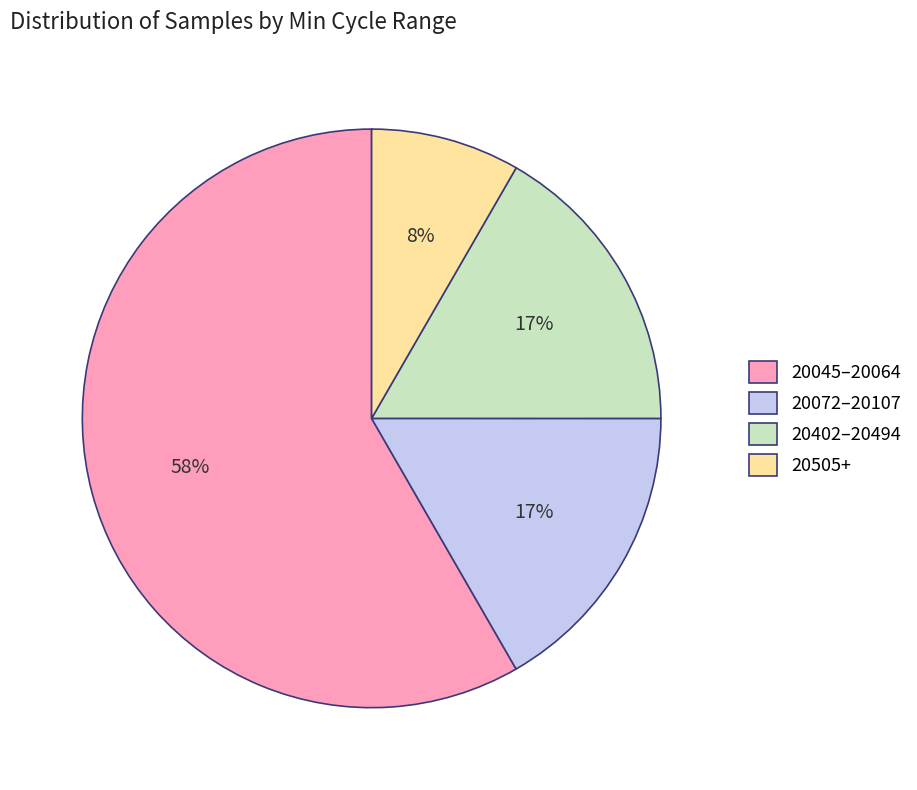

Which category has the biggest portion of the pie?

20045–20064